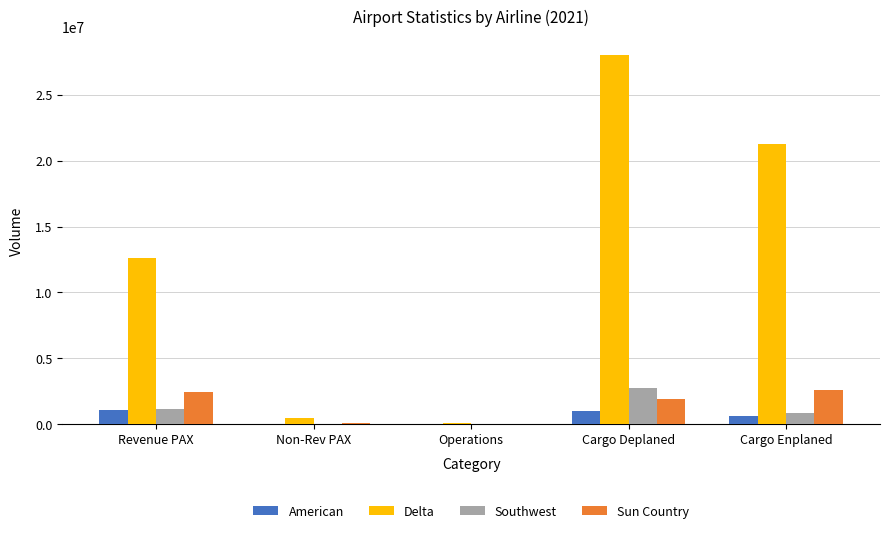

What is the total value across all series at Non-Rev PAX?

526728